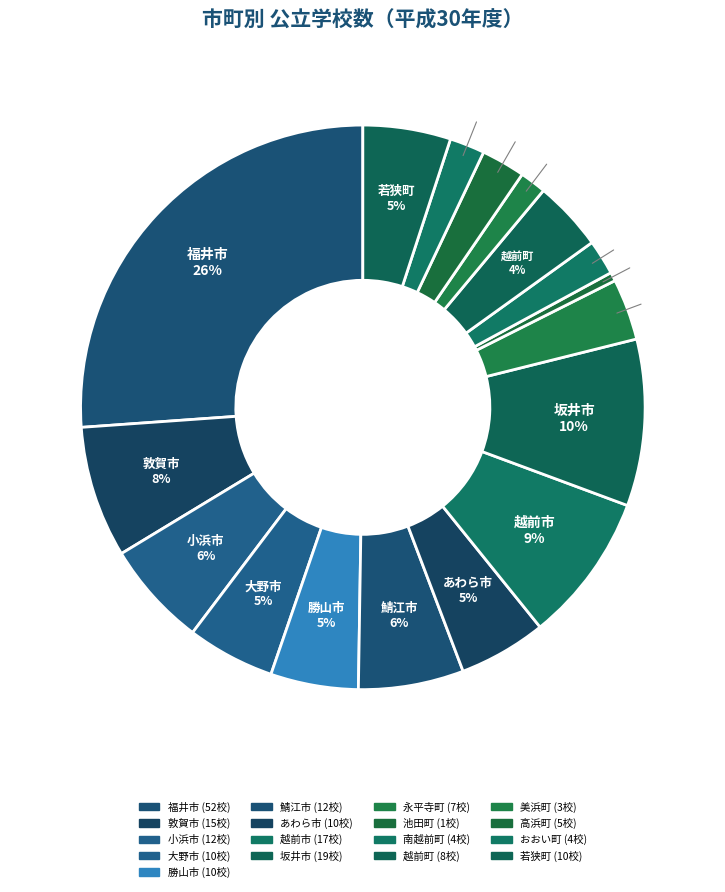

Count the number of slices in the pie.

17